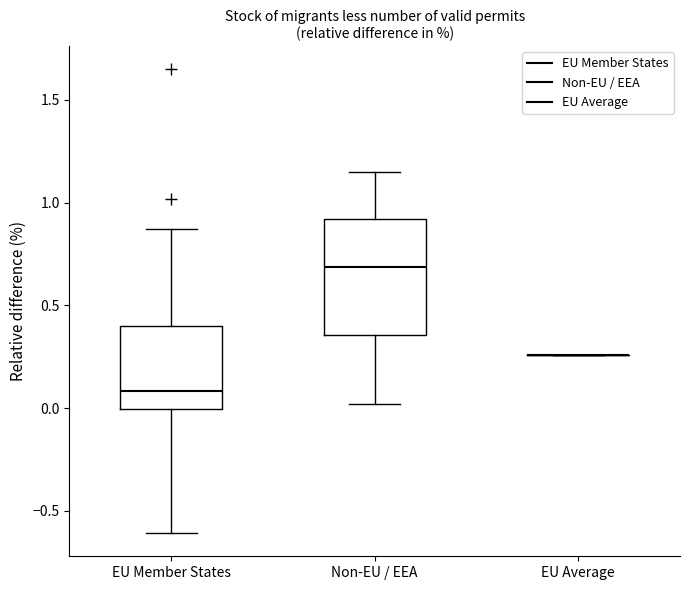

Where is the lower edge of the box for EU Member States on the y-axis? The values are not printed on the chart, so give them approximately, as read against the axis.

0.00